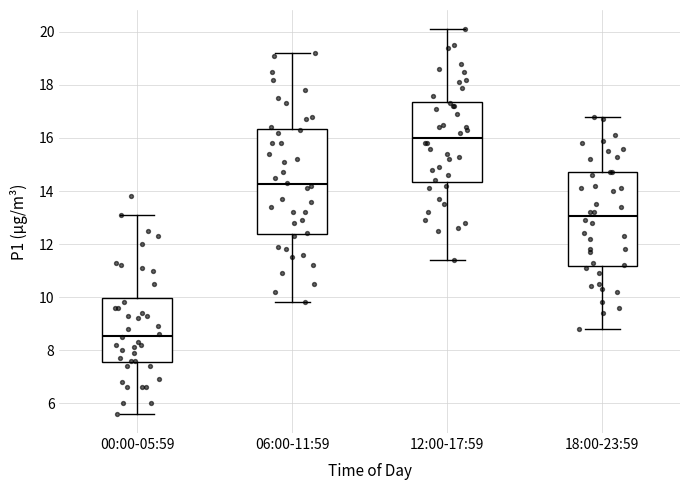

Reading left to right, read every box against the y-axis: the position of its median line, the range the box covers, and the ends of its whiskers. The values are not printed on the chart, so give them approximately, as read against the axis.

00:00-05:59: median 8.6, box 7.6 to 10.0, whiskers 5.6 to 13.2
06:00-11:59: median 14.2, box 12.4 to 16.4, whiskers 9.8 to 19.2
12:00-17:59: median 16.0, box 14.4 to 17.4, whiskers 11.4 to 20.2
18:00-23:59: median 13.0, box 11.2 to 14.8, whiskers 8.8 to 16.8